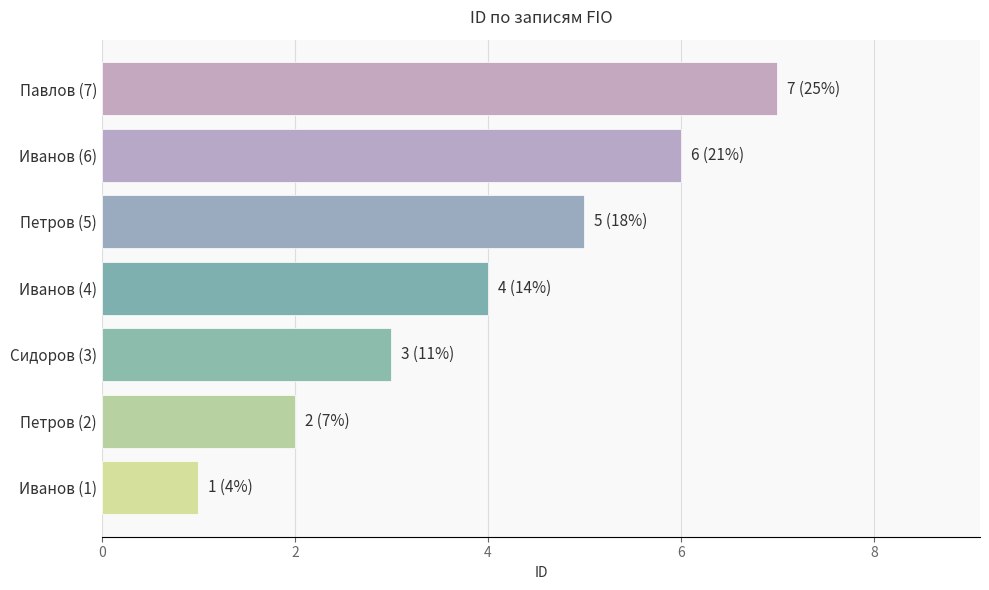

What is the ratio of the value at Павлов (7) to the value at Иванов (1)?

7.0